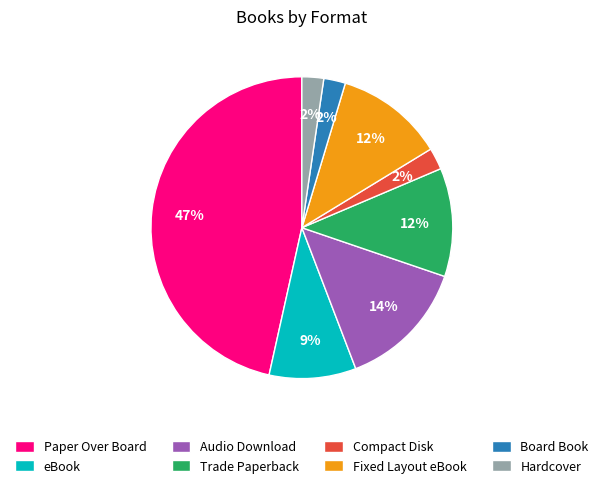

Is there a majority slice in this chart?

No